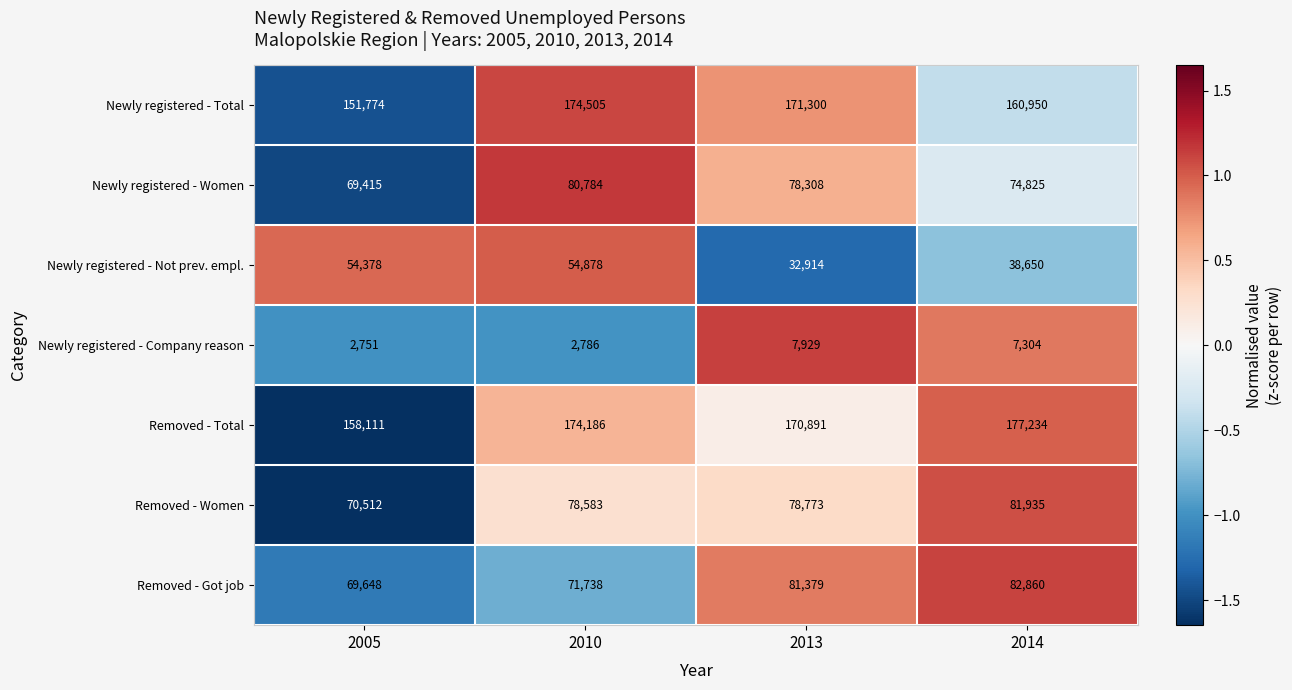

Rank the series by their maximum value, from highest to lowest.

Removed - Total, Newly registered - Total, Removed - Got job, Removed - Women, Newly registered - Women, Newly registered - Not prev. empl., Newly registered - Company reason